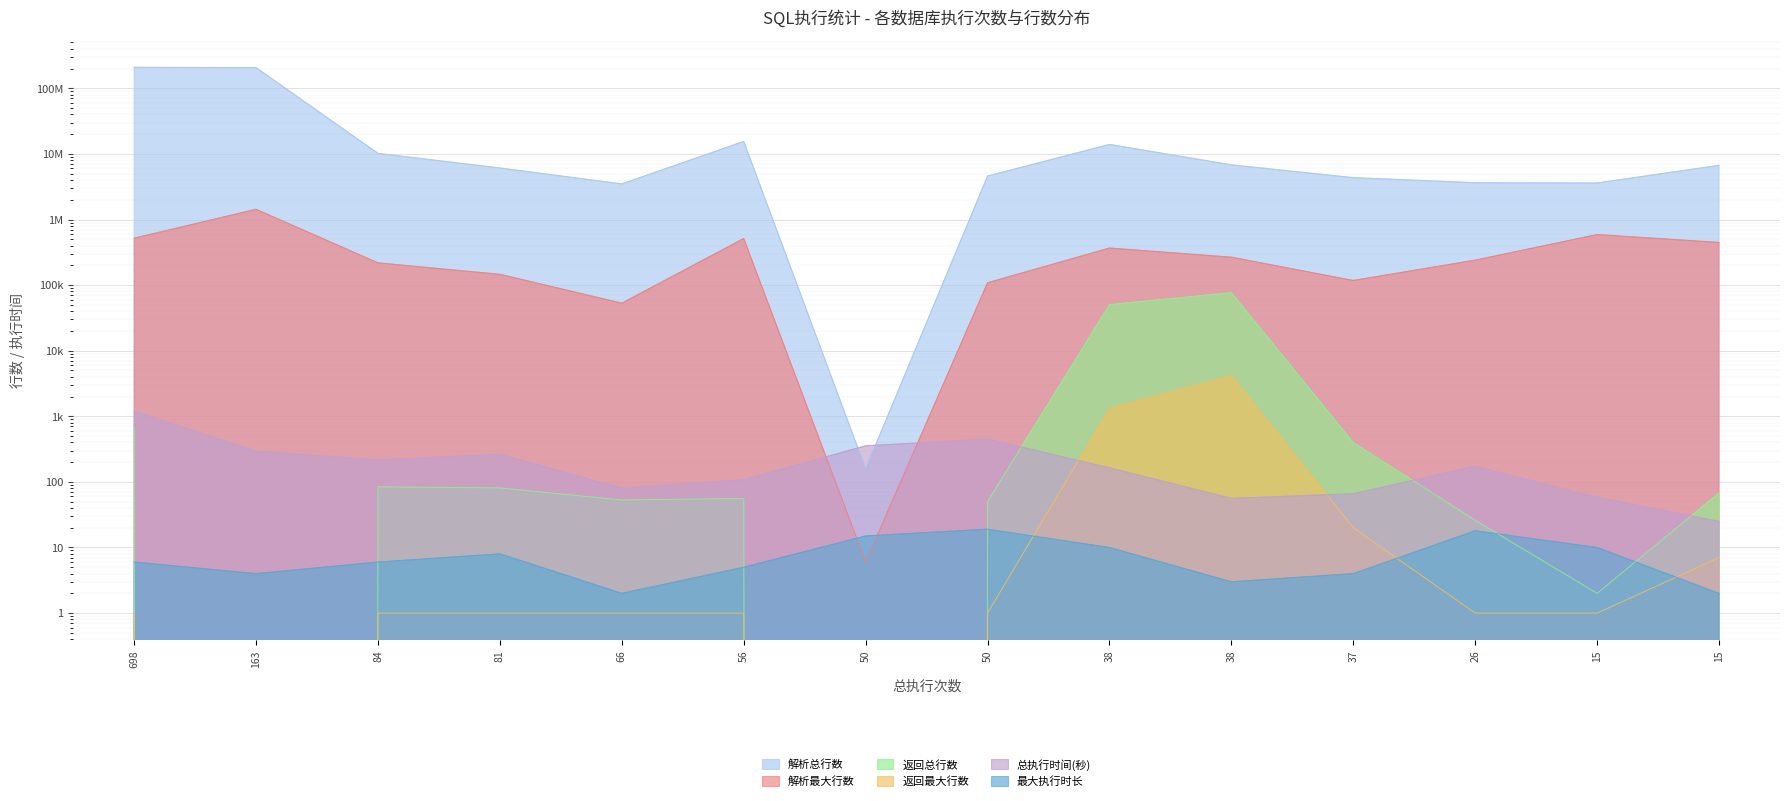

Rank the categories by 返回最大行数 value from lowest to highest.

163, 50, 698, 84, 81, 66, 56, 50, 26, 15, 15, 37, 38, 38